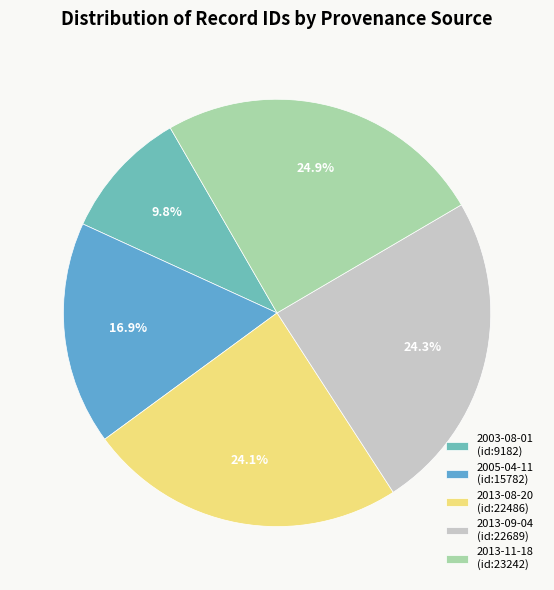

How many slices are in this pie chart?

5